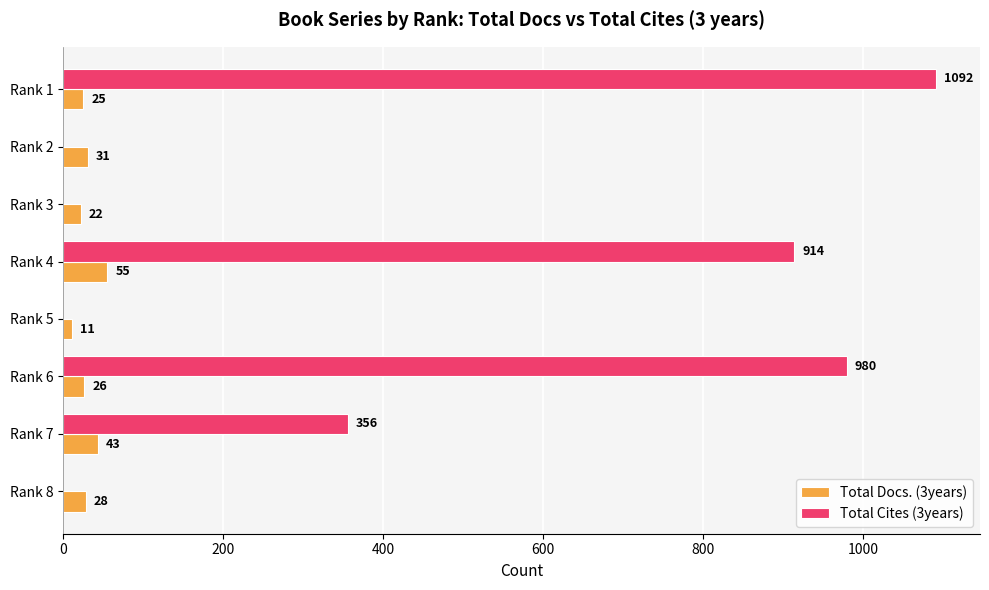

What is the sum of all Total Cites (3years) values?

3342